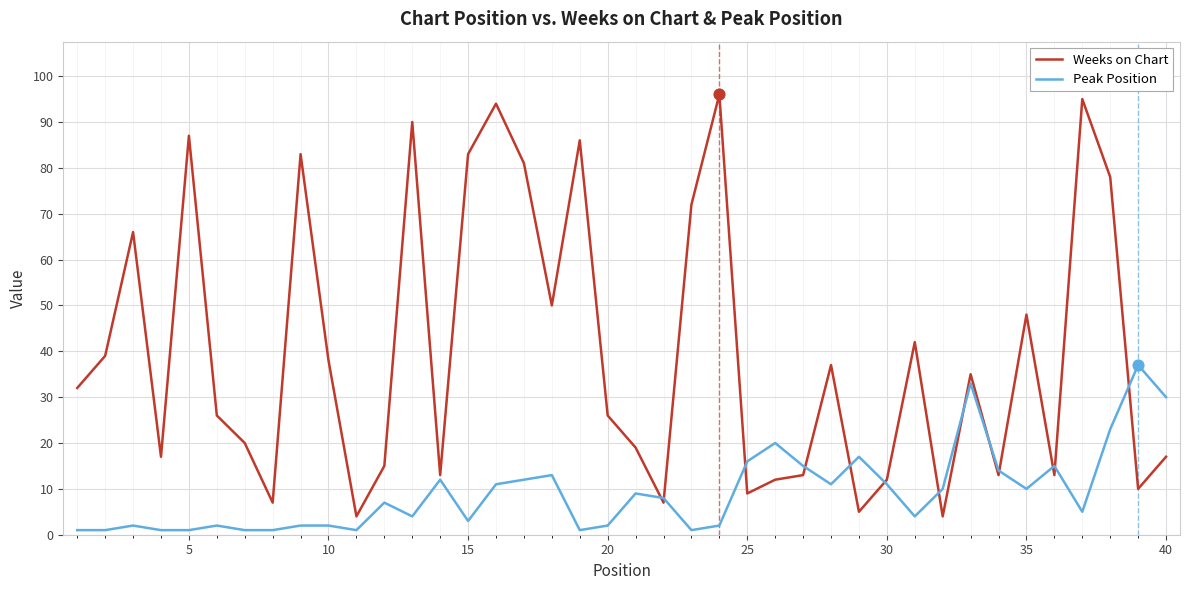

Which series has the widest spread of values?

Weeks on Chart